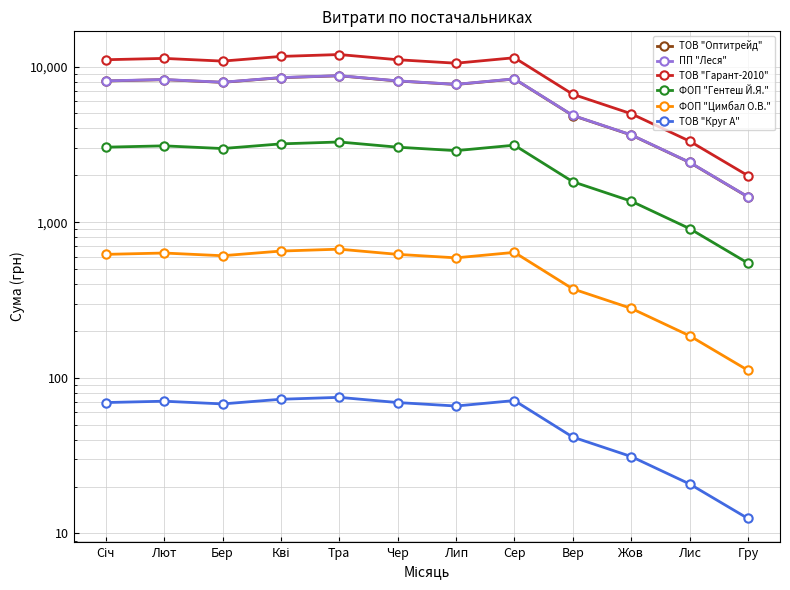

What is the smallest value displayed?

12.5